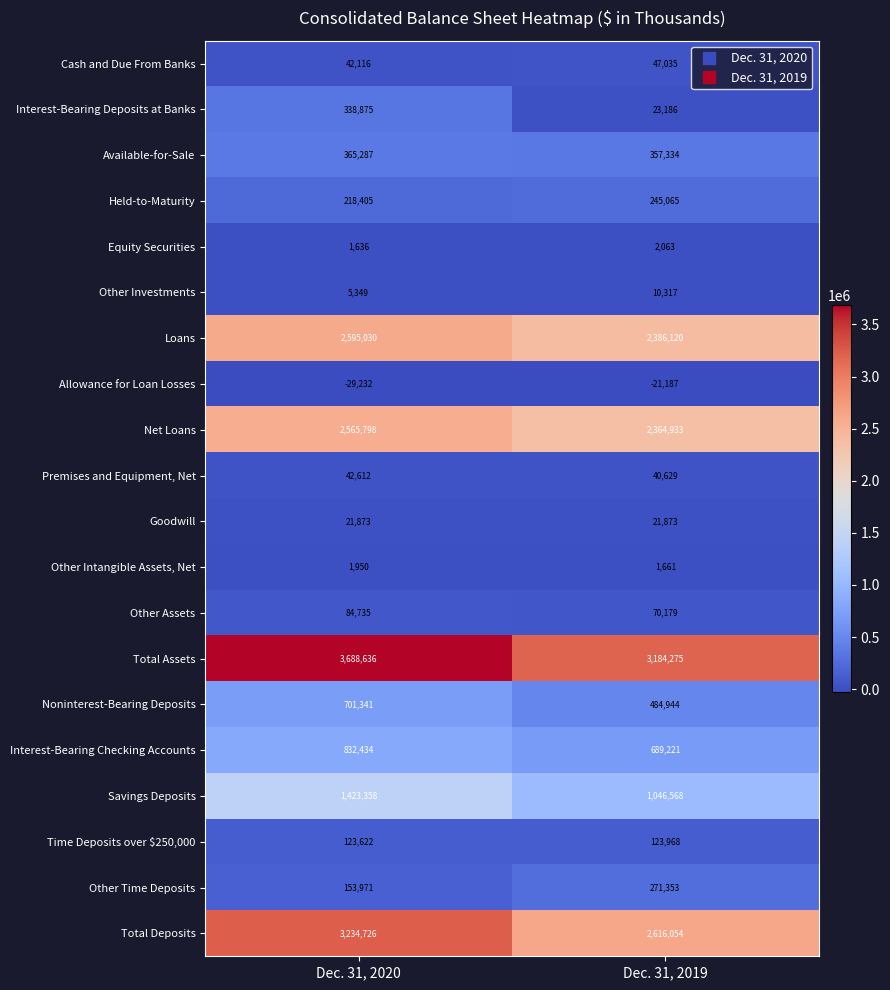

Rank the series at Dec. 31, 2019 from highest to lowest value.

Total Assets, Total Deposits, Loans, Net Loans, Savings Deposits, Interest-Bearing Checking Accounts, Noninterest-Bearing Deposits, Available-for-Sale, Other Time Deposits, Held-to-Maturity, Time Deposits over $250,000, Other Assets, Cash and Due From Banks, Premises and Equipment, Net, Interest-Bearing Deposits at Banks, Goodwill, Other Investments, Equity Securities, Other Intangible Assets, Net, Allowance for Loan Losses